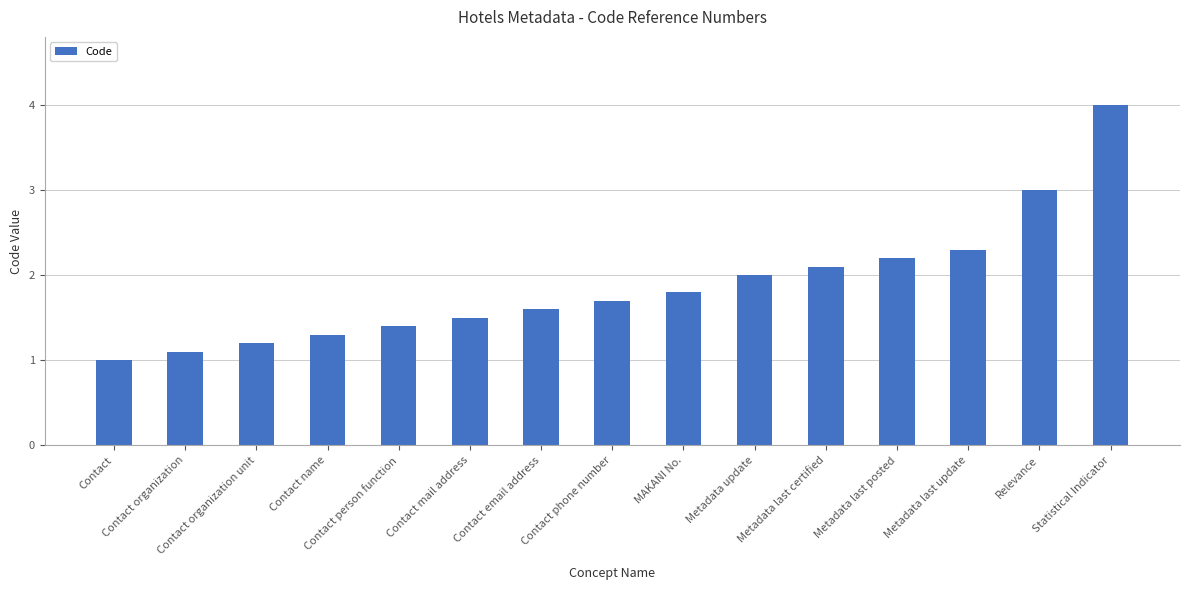

List the labels in order of value, largest first.

Statistical Indicator, Relevance, Metadata last update, Metadata last posted, Metadata last certified, Metadata update, MAKANI No., Contact phone number, Contact email address, Contact mail address, Contact person function, Contact name, Contact organization unit, Contact organization, Contact